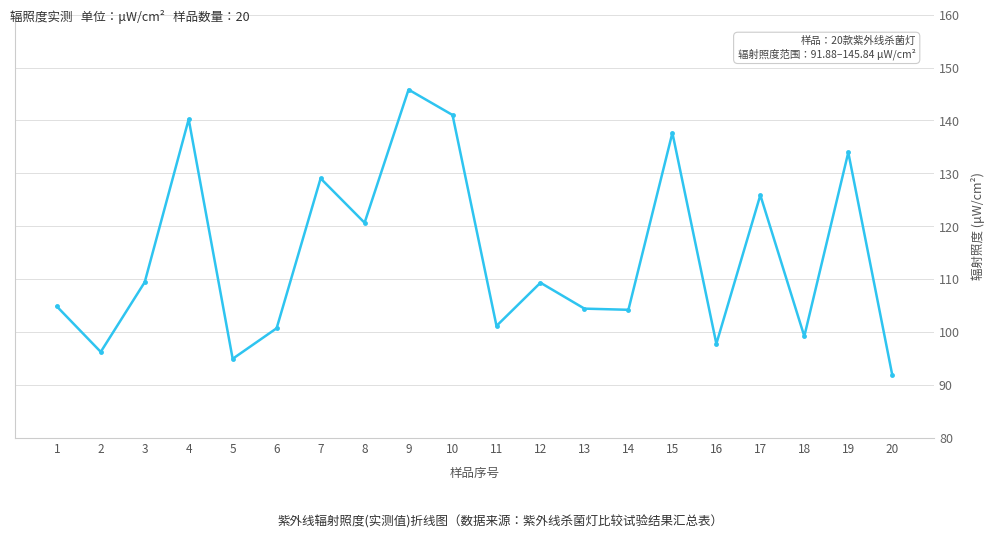

What is the sum of all values?

2288.4